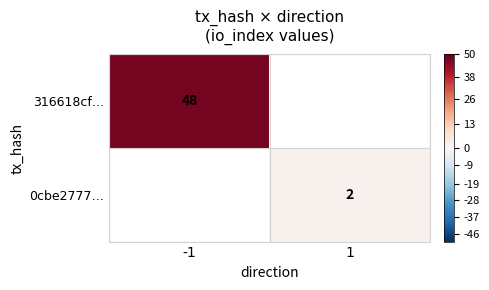

The value of 0cbe2777… at 1 is 2. True or false?

True